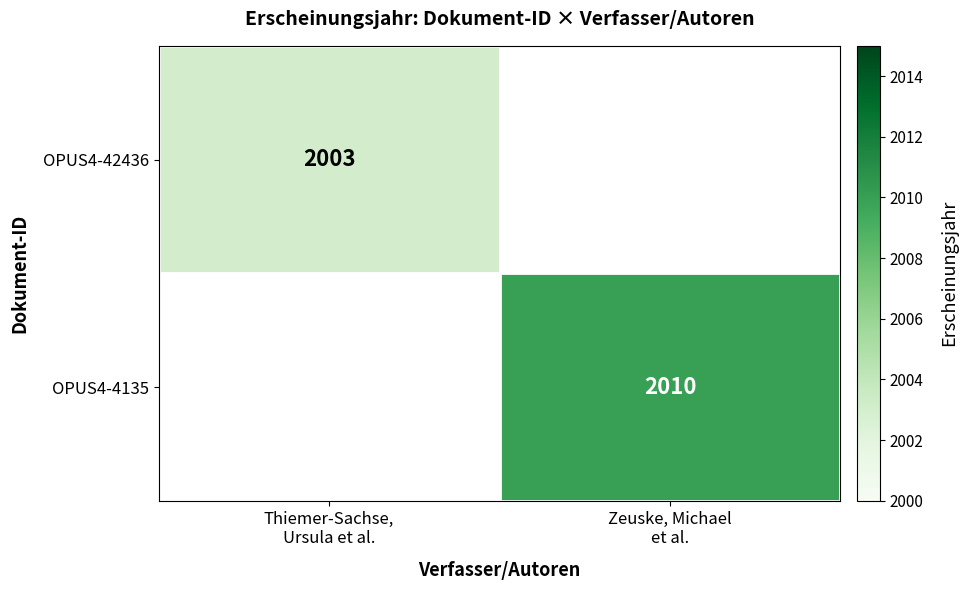

True or false: OPUS4-42436 has a value of 1361.3 at Thiemer-Sachse, Ursula et al..

False